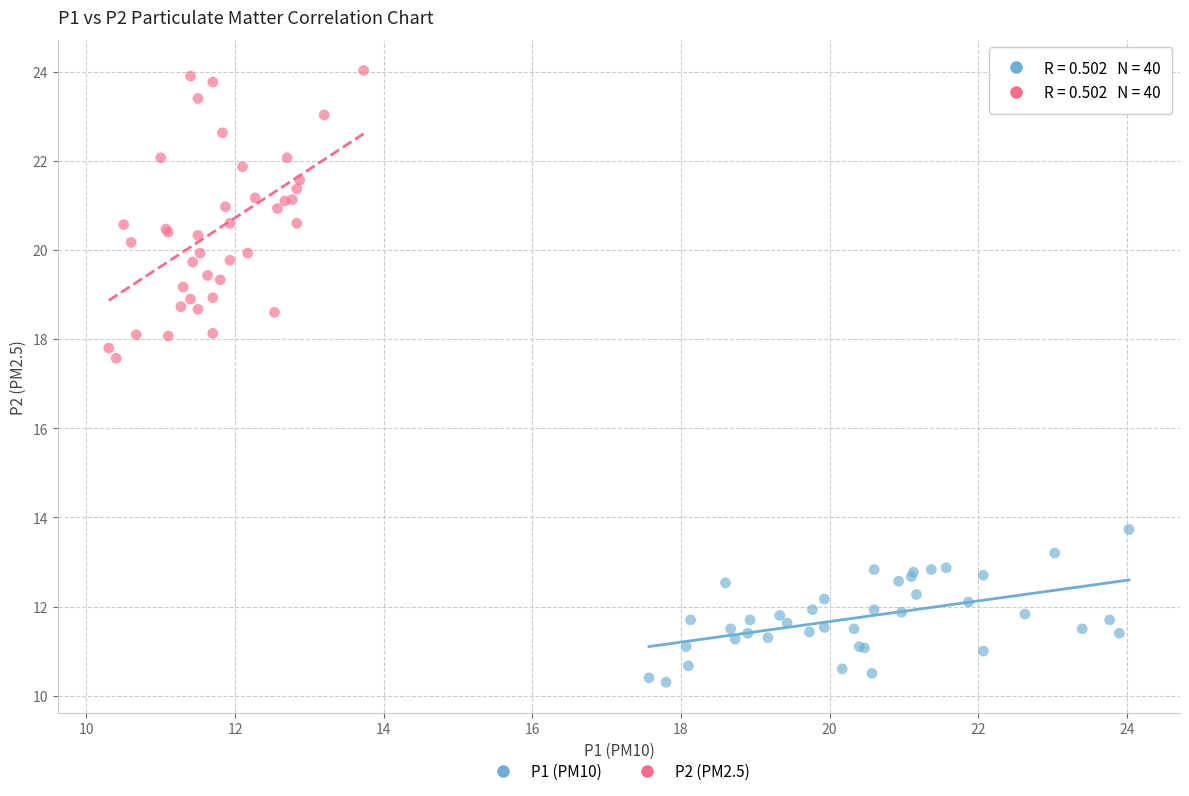

Which series contains the highest Y value?

P2 (PM2.5)